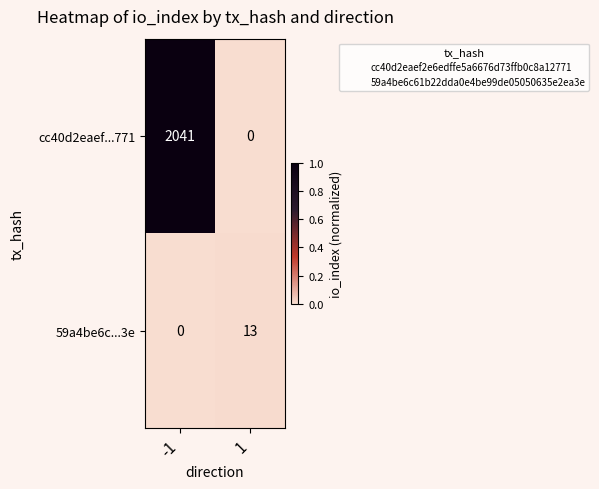

Which series has the largest range (max minus min)?

cc40d2eaef...771